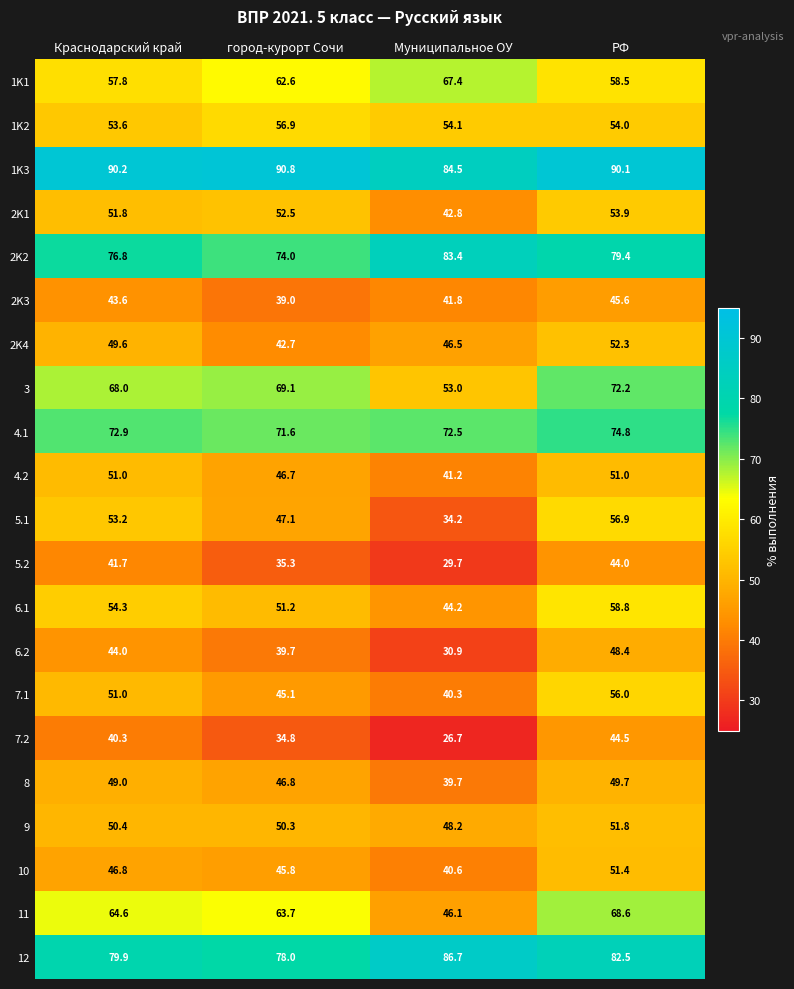

Which series has the largest total across all categories?

1K3